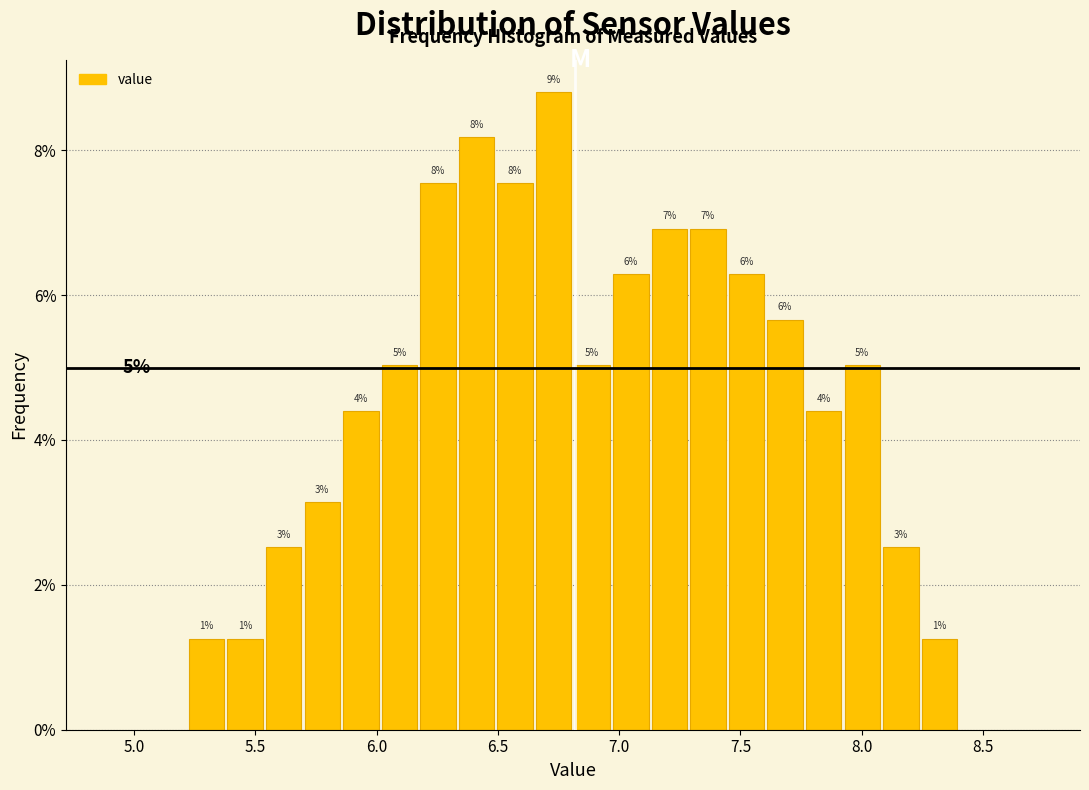

Read against the x-axis, roughly where is the centre of the tallest bar?

6.75